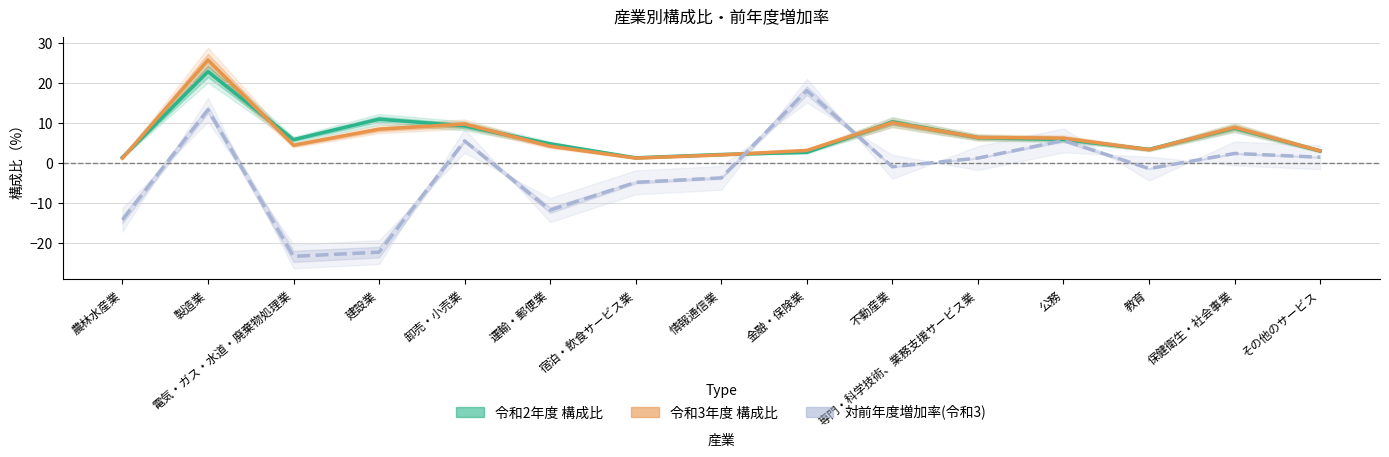

What is the sum of all 令和3年度 構成比 values?

98.8